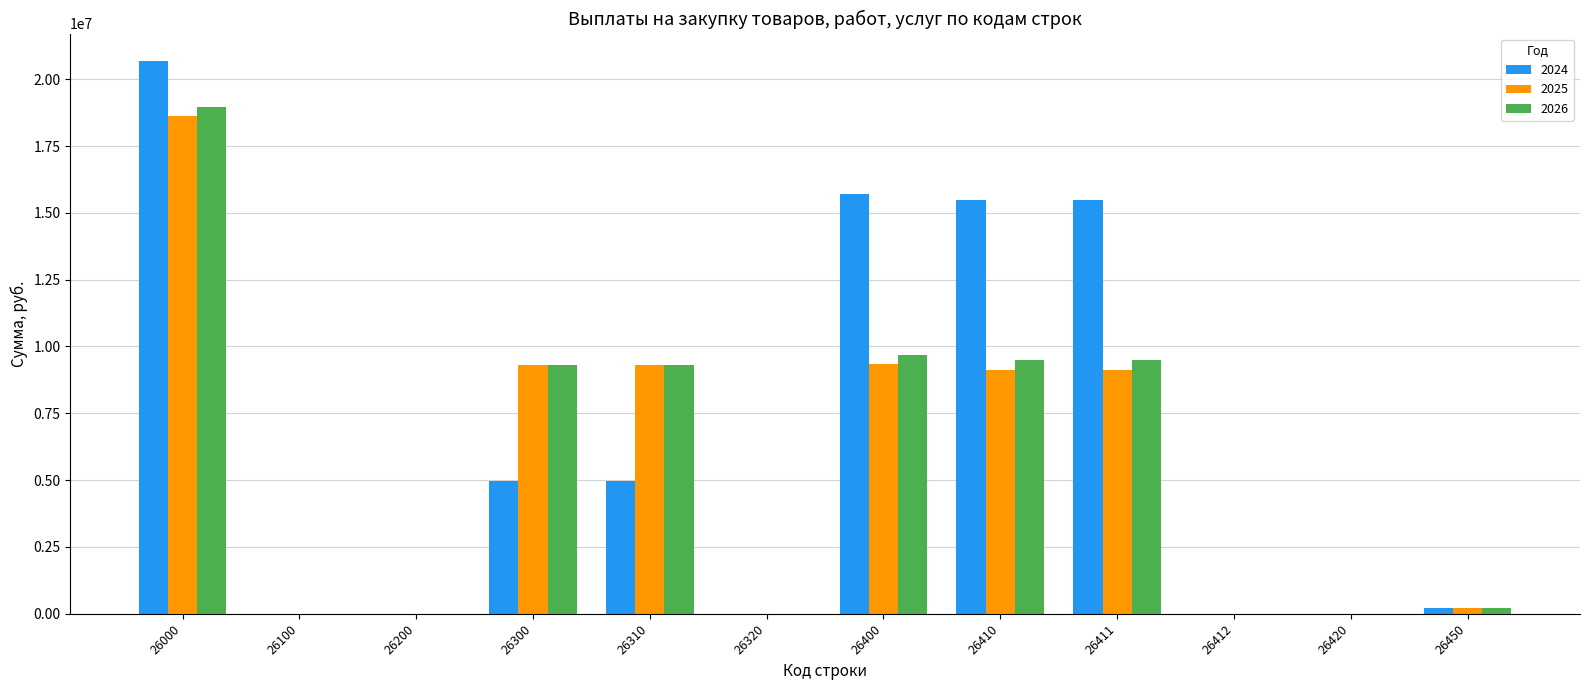

What is the maximum value for 2026?

18977550.1